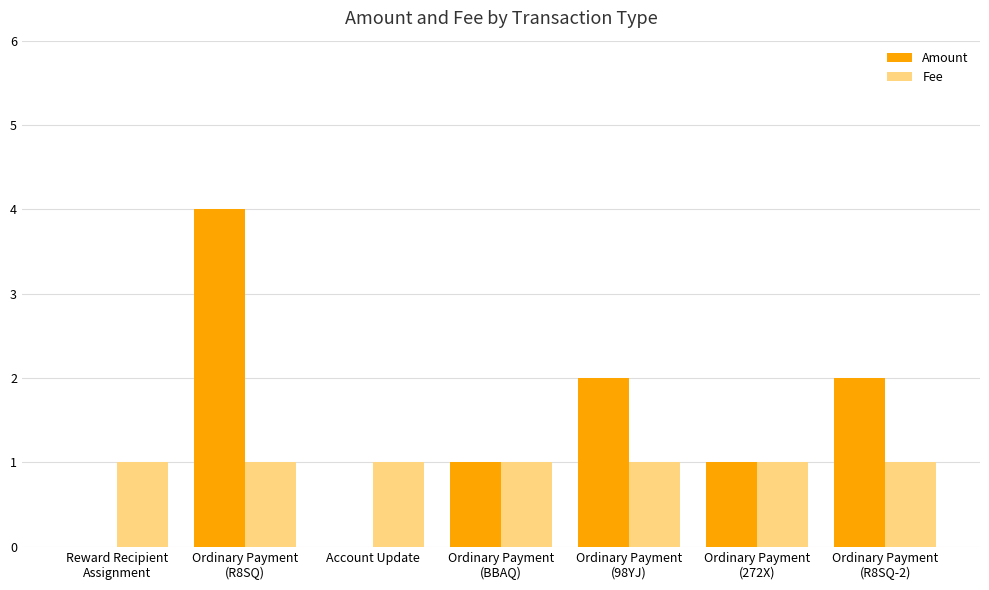

Reading left to right, extract all data points from this chart.

Amount: 0	4	0	1	2	1	2
Fee: 1	1	1	1	1	1	1